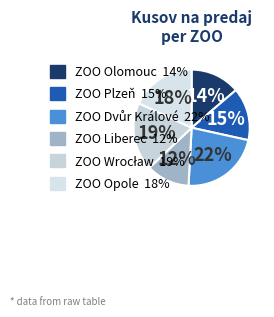

Count the number of slices in the pie.

6